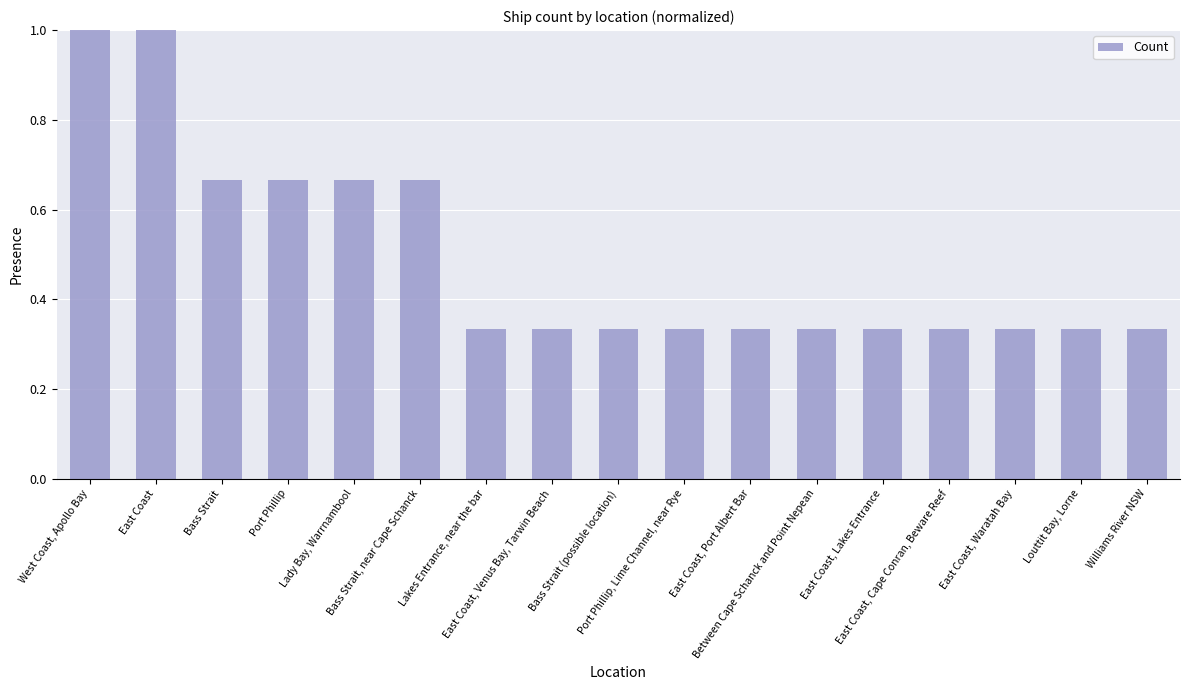

What is the average value?

0.5